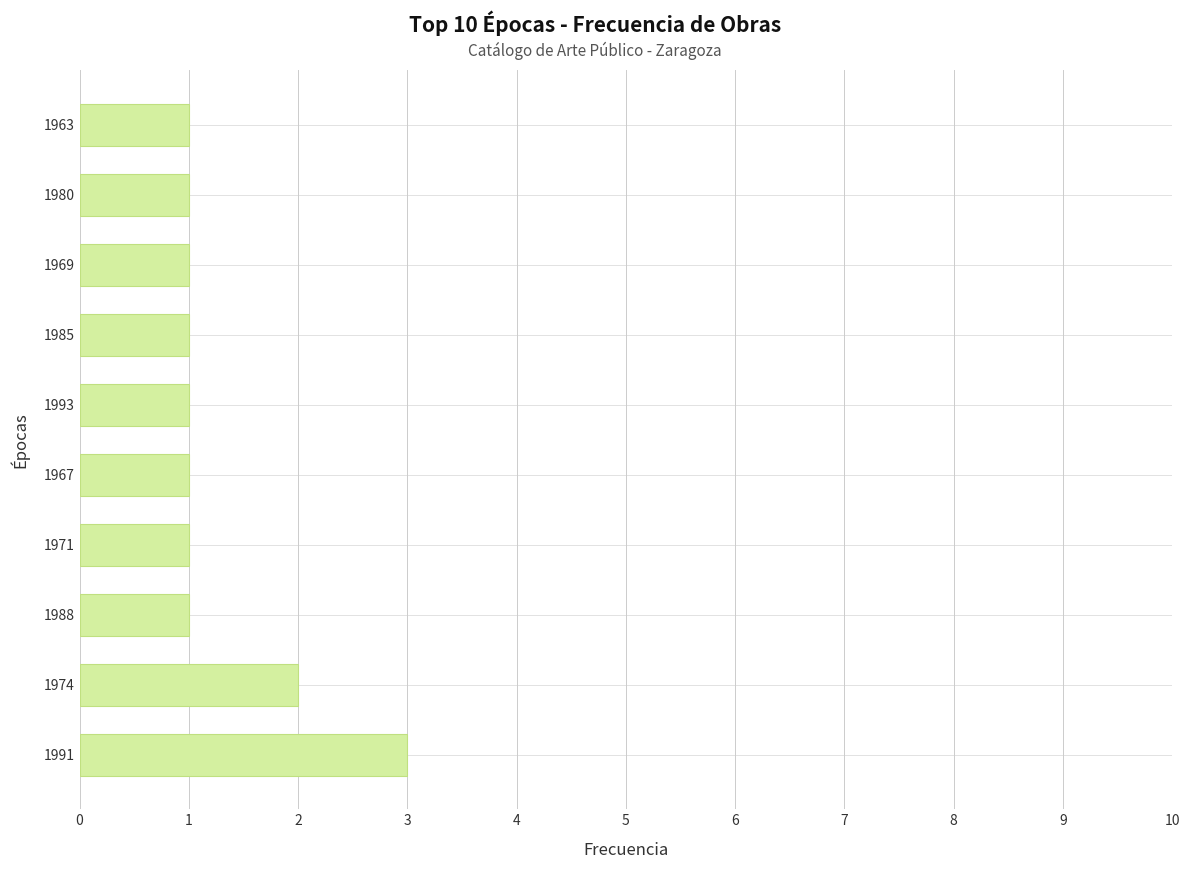

How many bars are there in total?

10